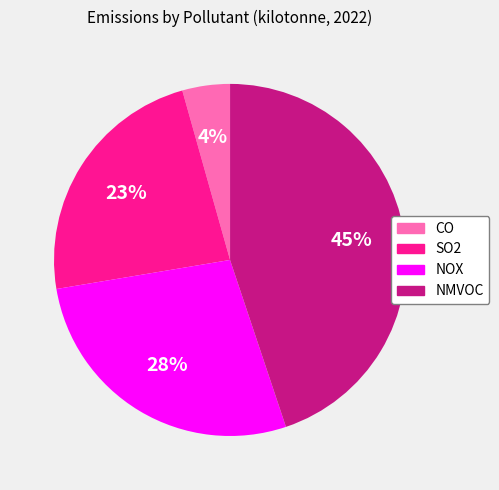

To the nearest percent, what percentage of the pie is SO2?

23%